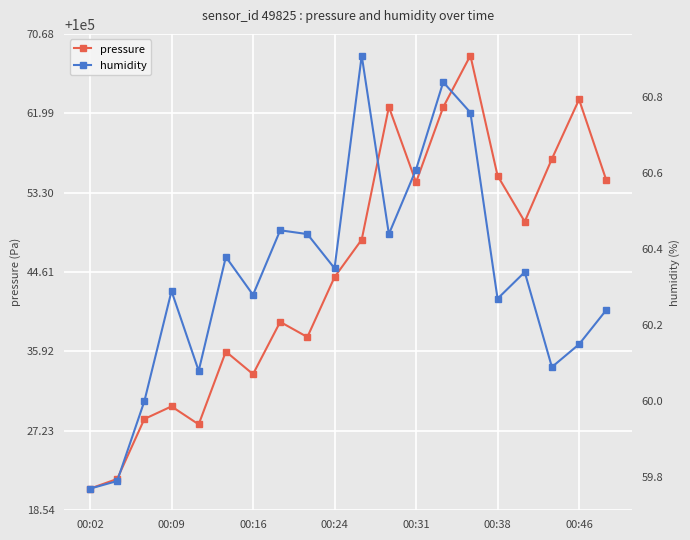

How many interior local valleys does the pressure series have?

5